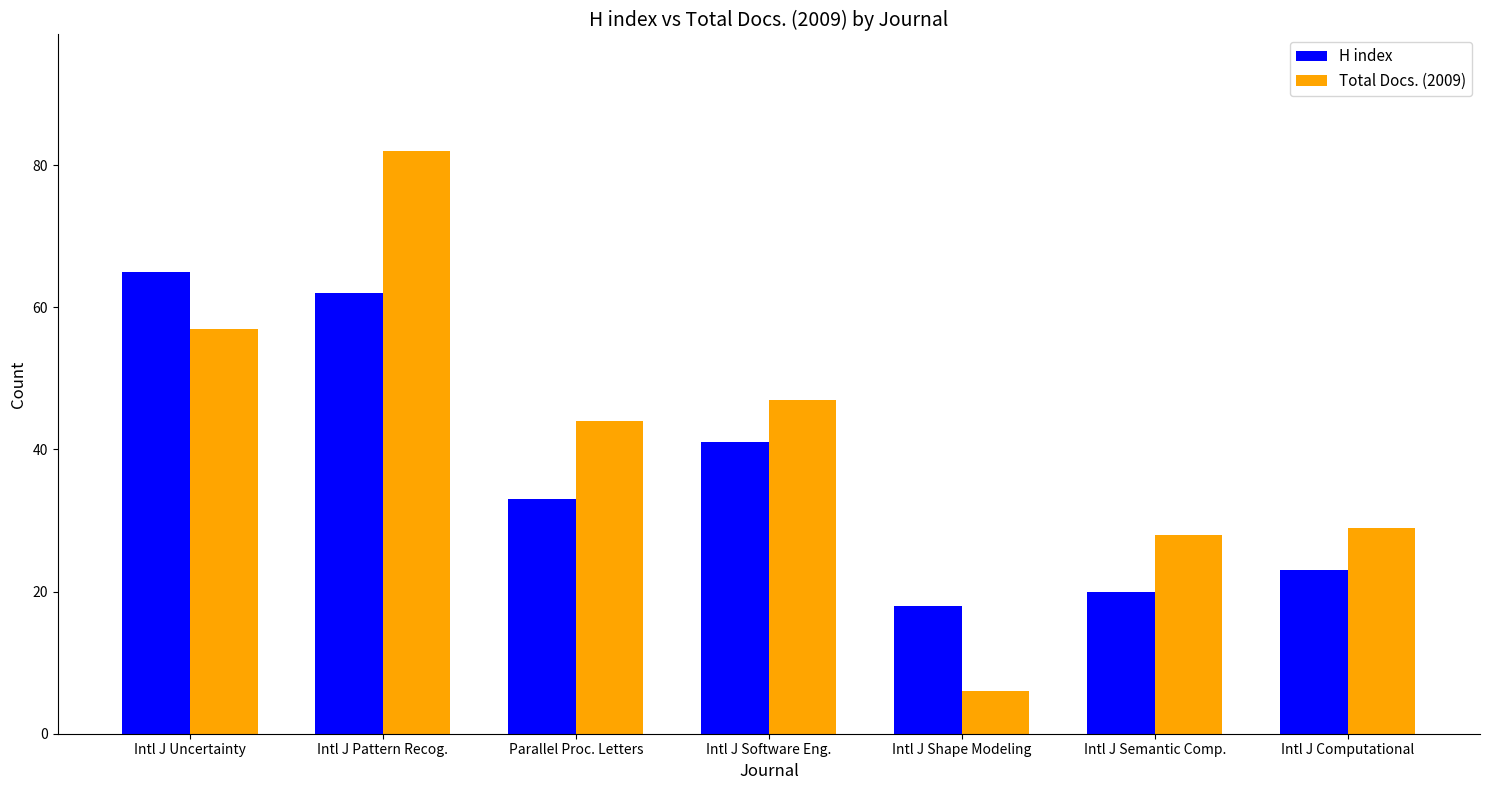

Where does the Total Docs. (2009) series first go above 44?

Intl J Uncertainty